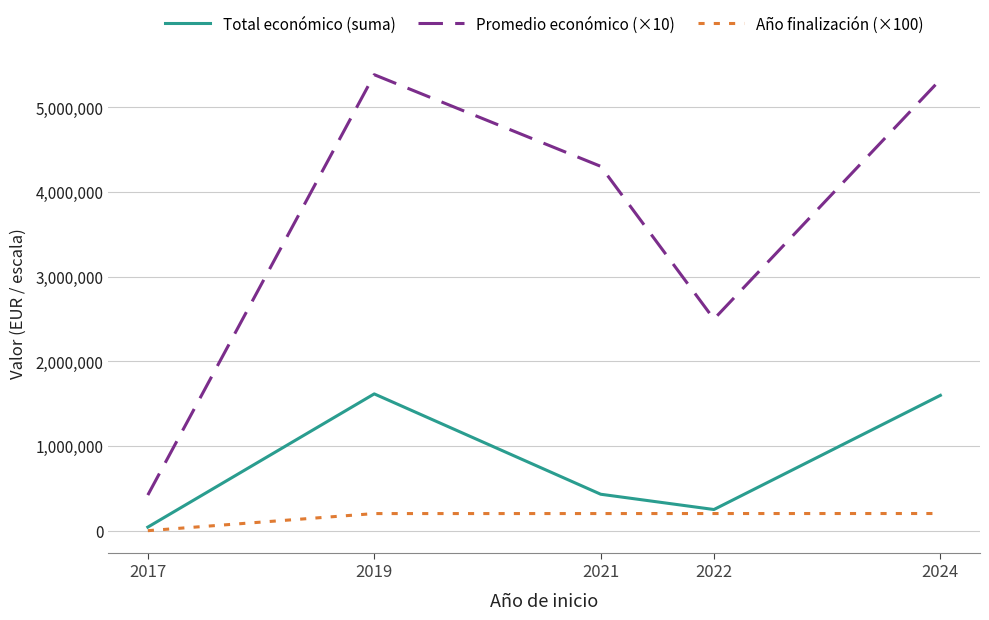

What is the spread (max minus min) of values at 2024?

5126400.0